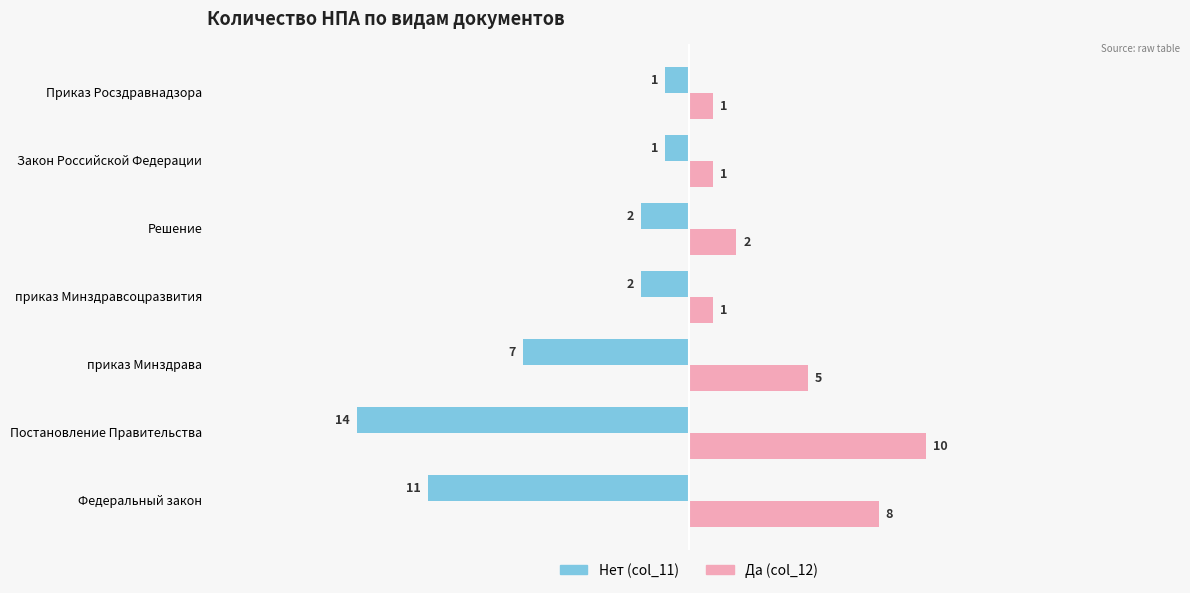

What is the greatest value displayed?

10